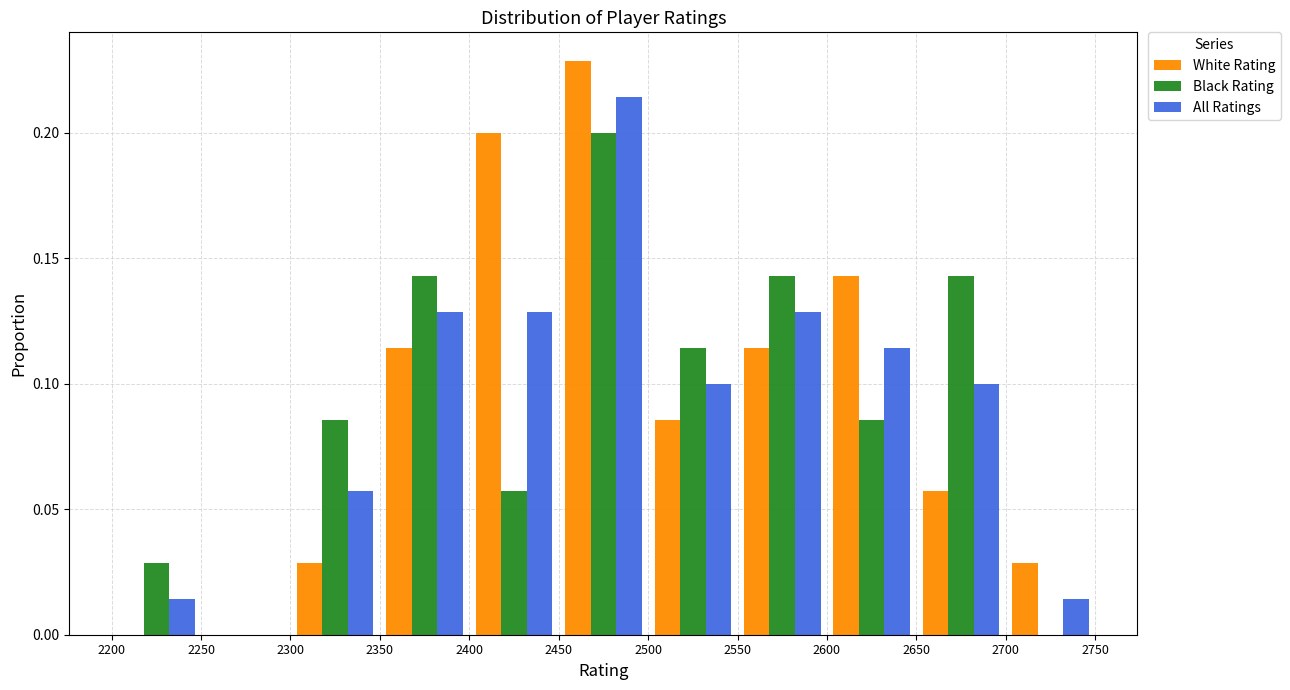

In the All Ratings series, which range on the x-axis has the tallest bar?

2450 to 2500